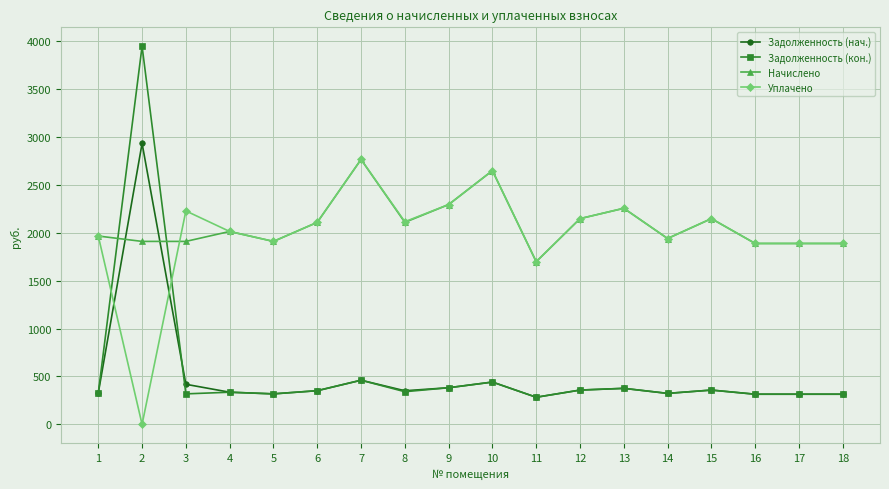

True or false: Задолженность (кон.) has more than 2 interior local peaks.

True